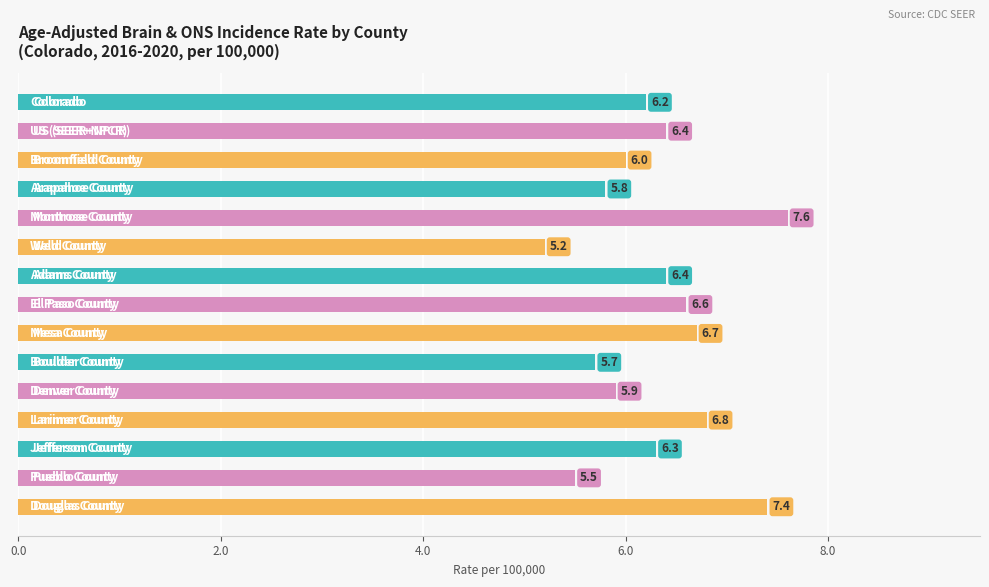

How many data points are less than 6?

5